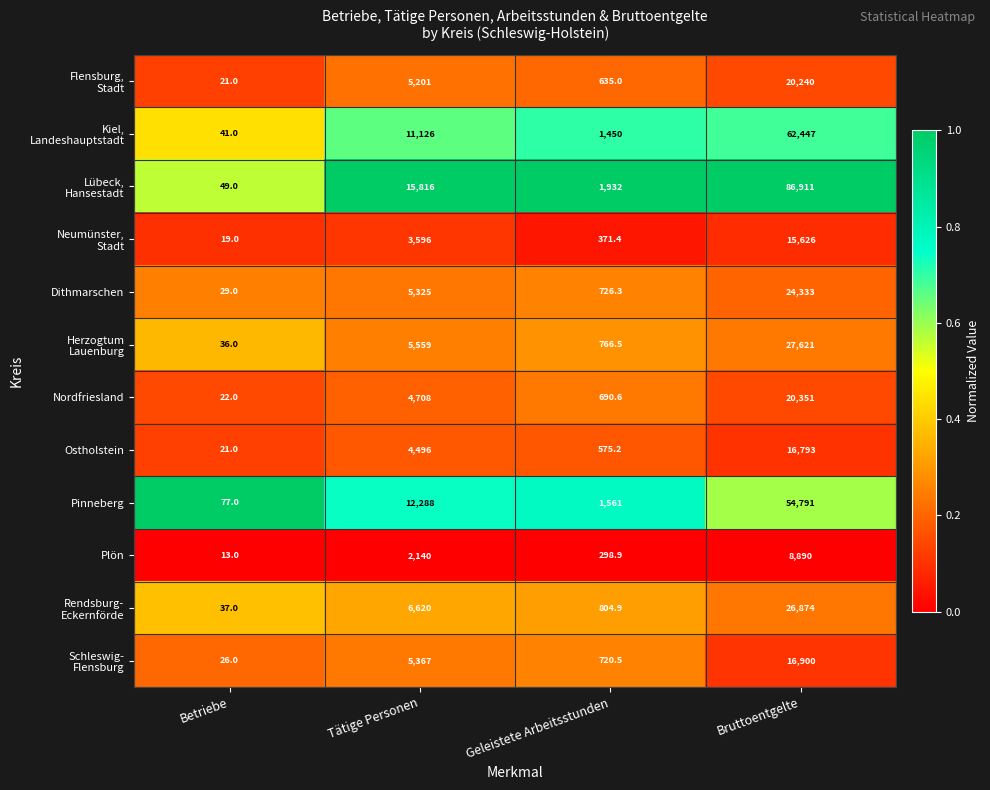

What is the total value across all series at Geleistete Arbeitsstunden?

10532.3